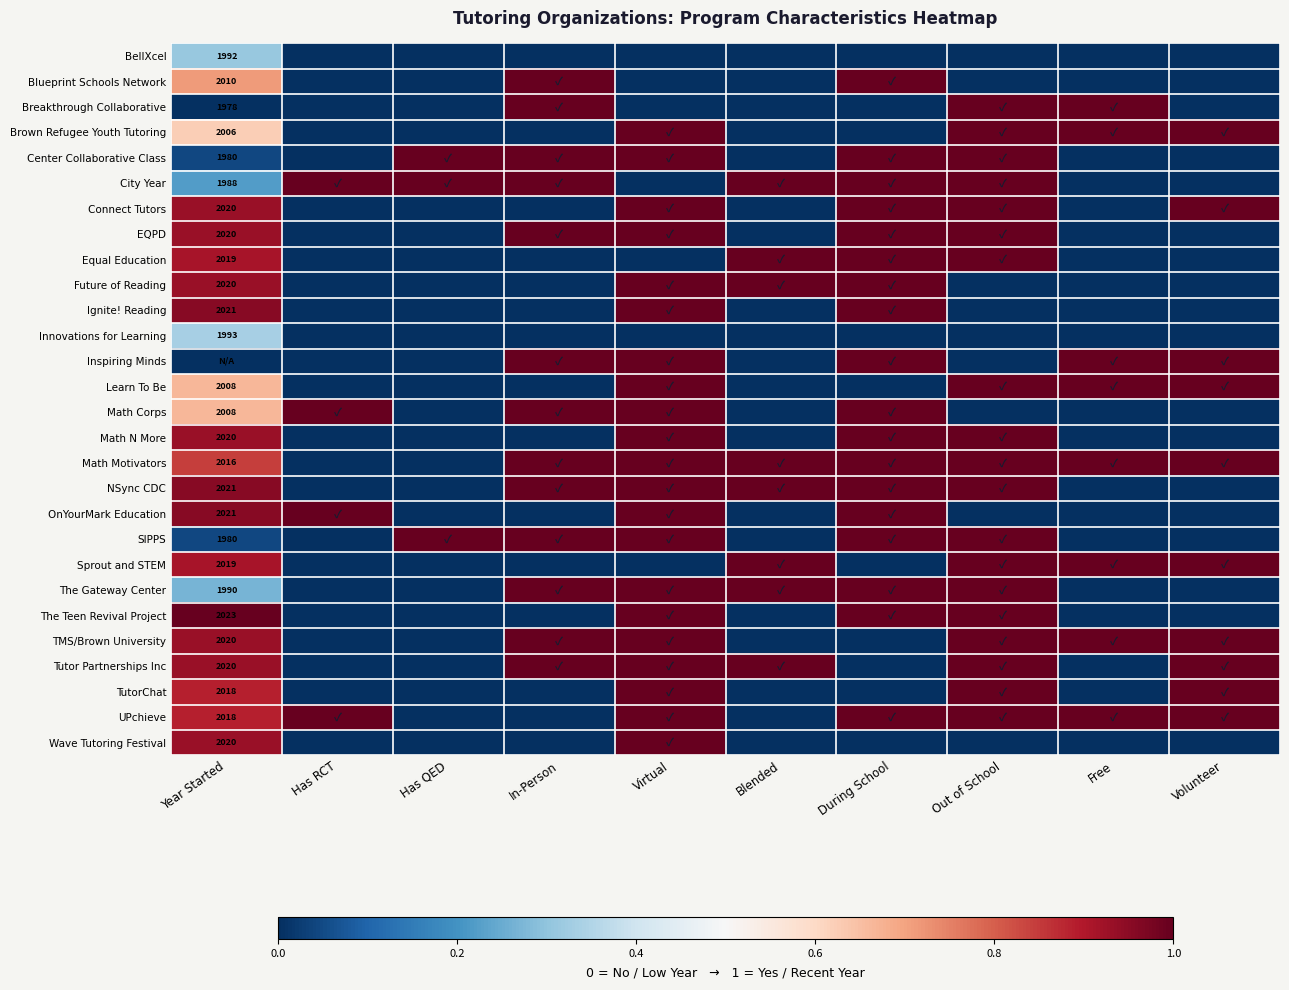

The TutorChat series shows 2018 at Year Started. True or false?

True